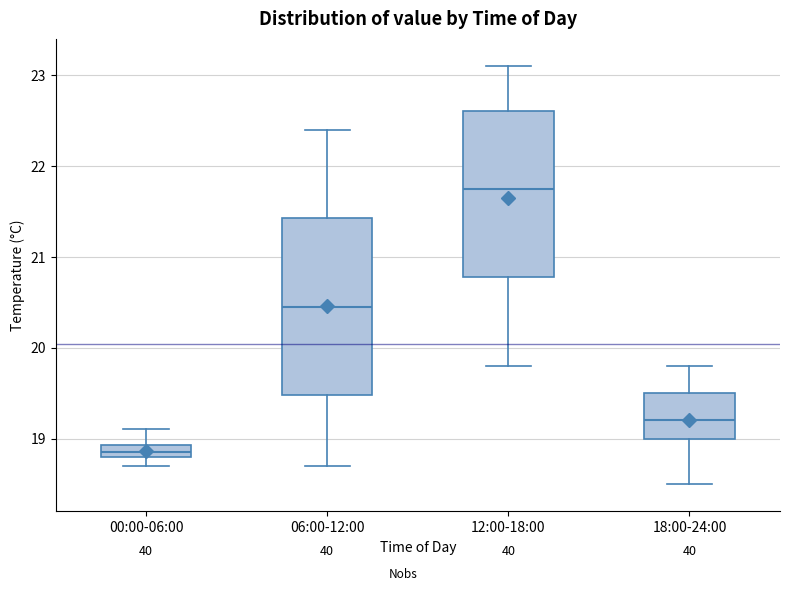

Which box is the tallest, from its lower edge to its upper edge?

06:00-12:00